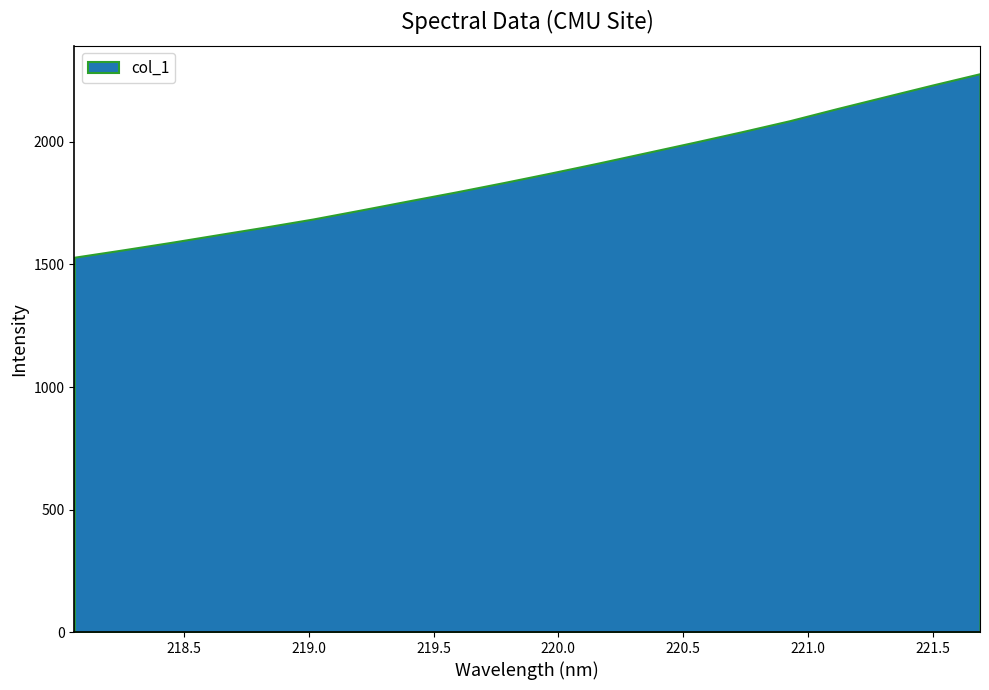

Between 220.9264 and 220.3533, which is larger?

220.9264